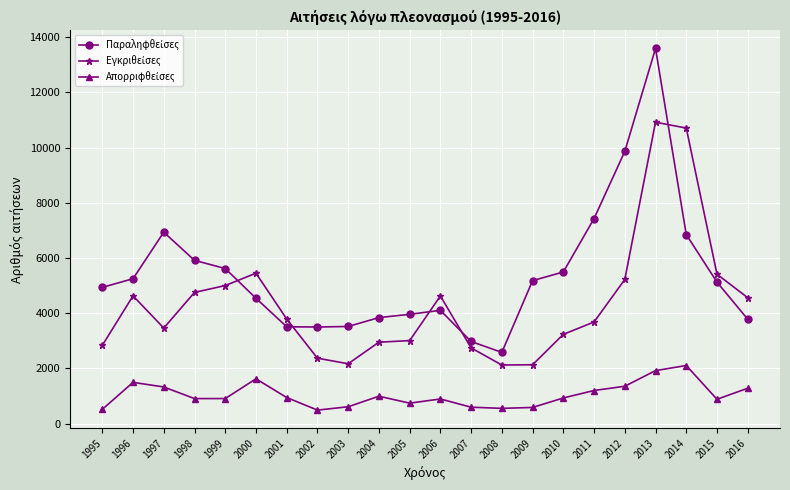

What is the smallest value displayed?

486